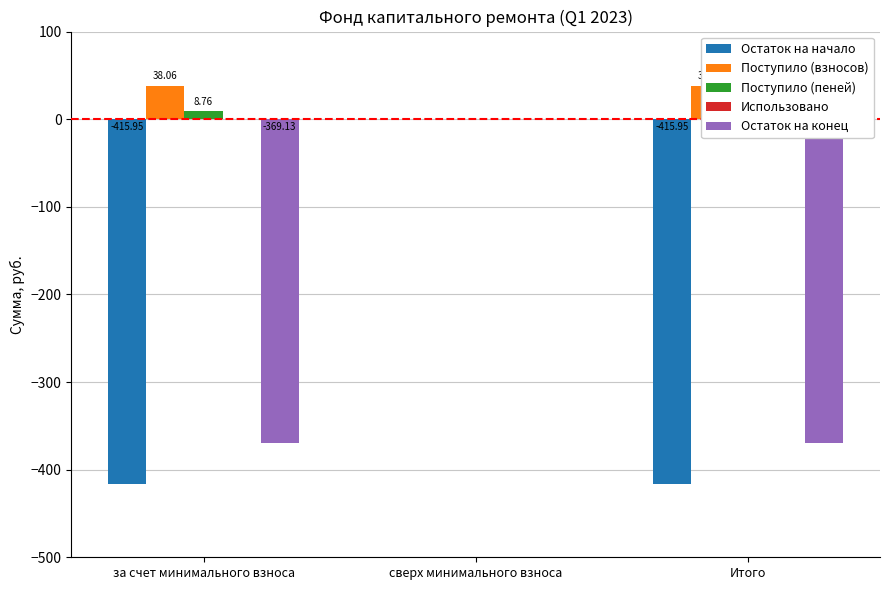

How many data points does each series have?

3